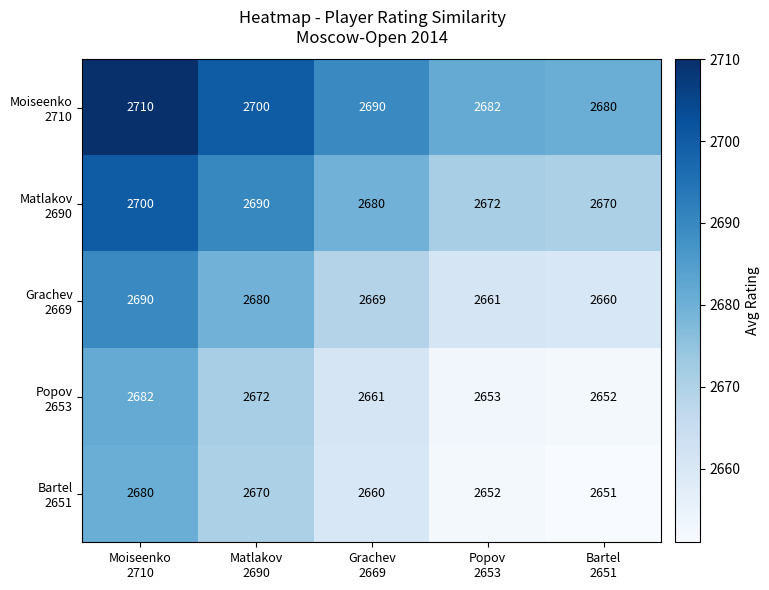

What is the greatest value displayed?

2710